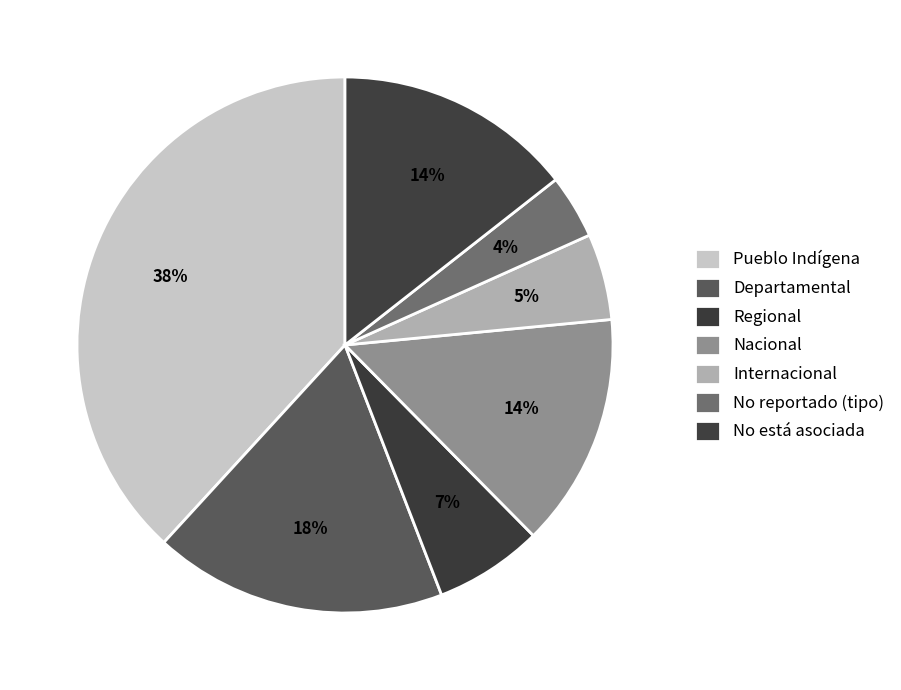

Is Internacional the majority of the pie?

No